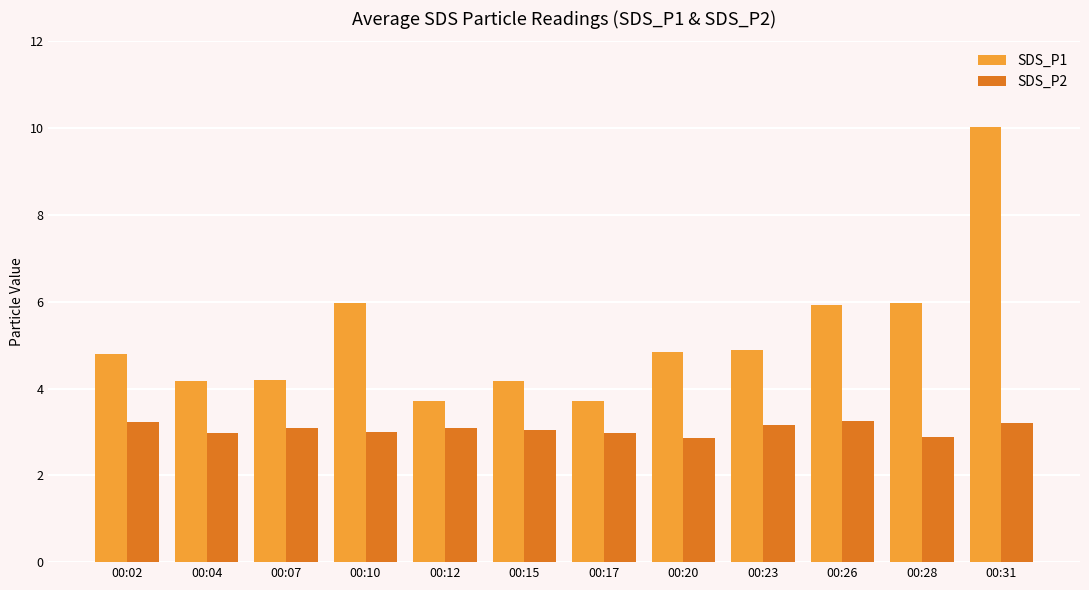

Where does the SDS_P1 series first go above 4?

00:02